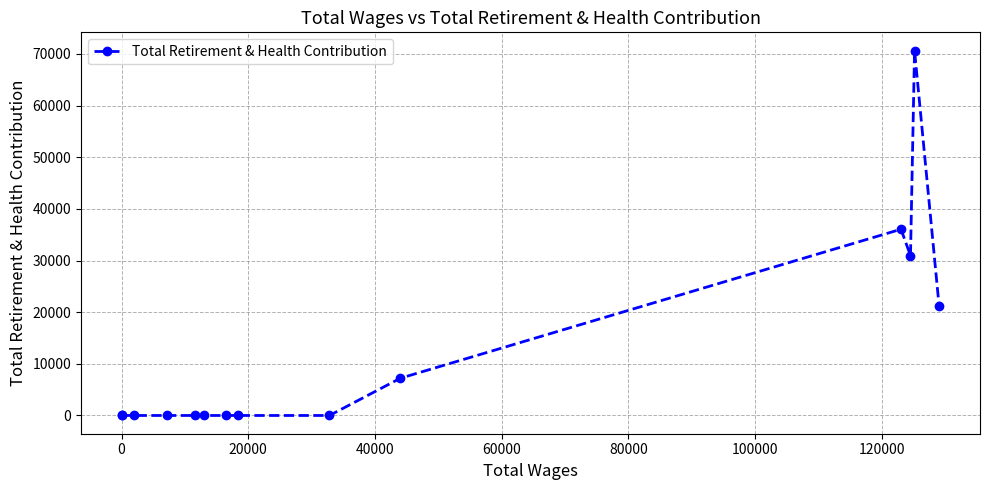

What is the maximum value shown in the chart?

70653